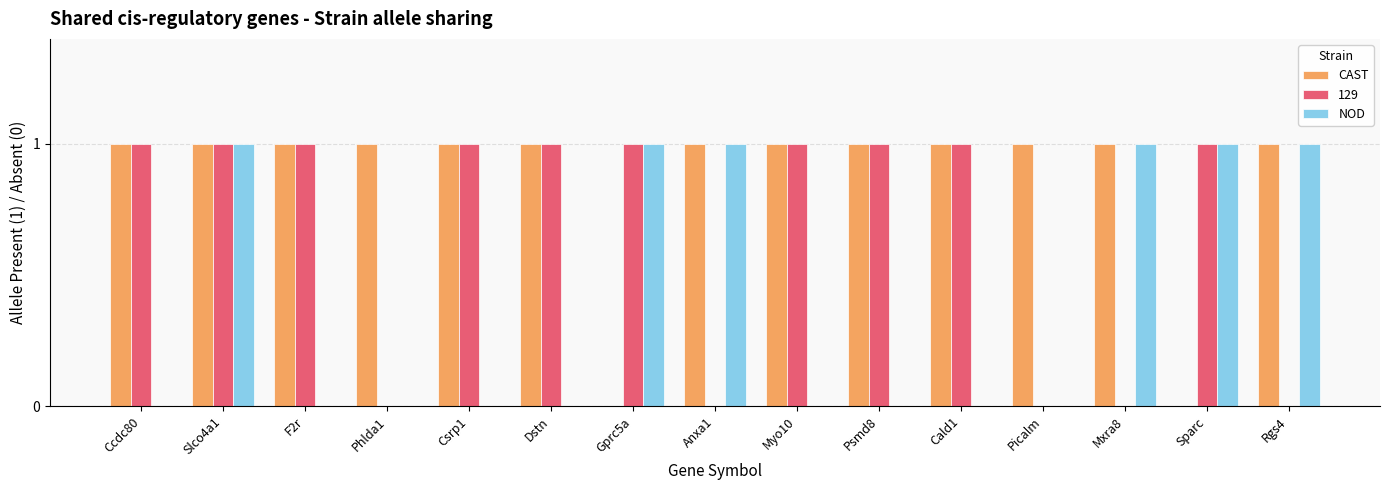

Which series has the largest total across all categories?

CAST